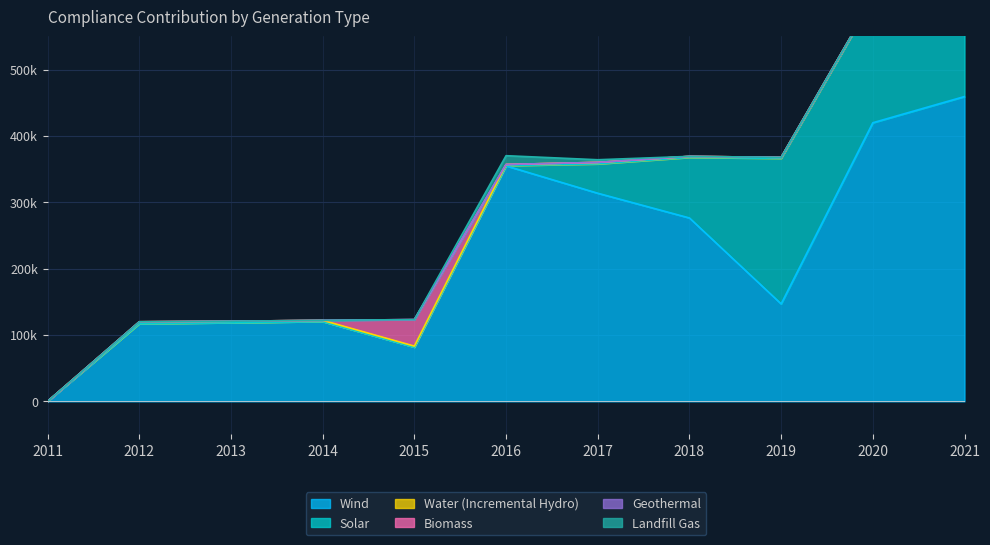

Does the chart display data point markers on the line(s)?

No